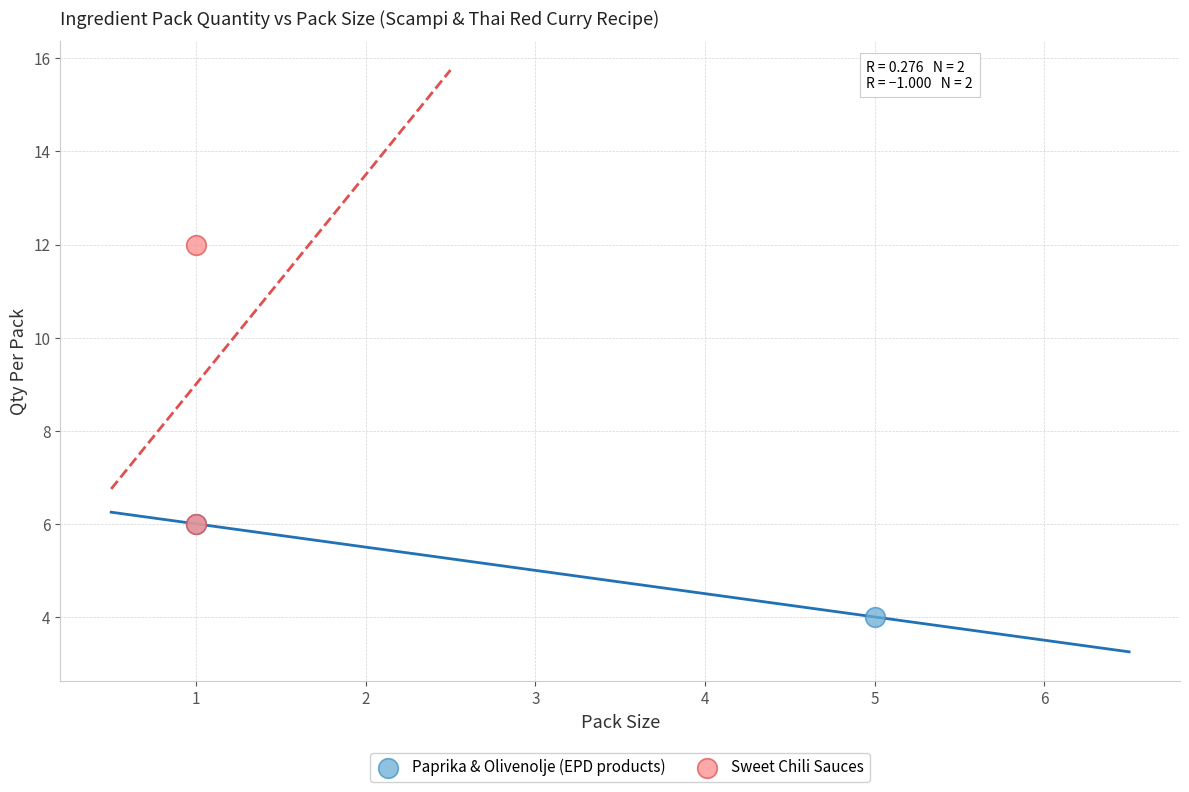

Which series reaches the maximum Y coordinate?

Sweet Chili Sauces